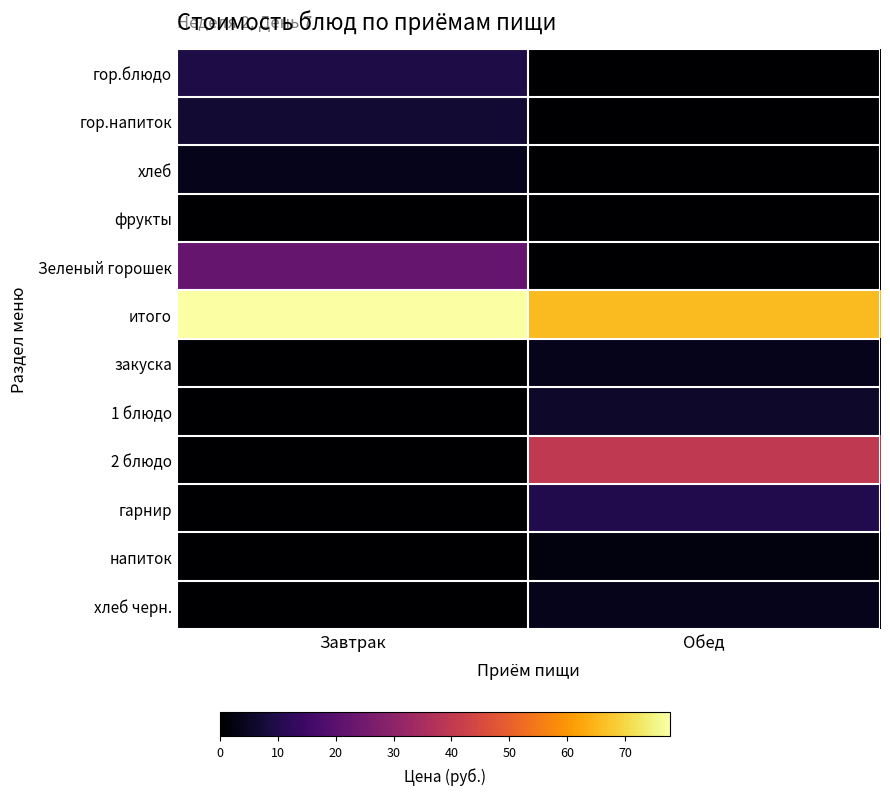

At how many categories does at least one series exceed 25?

2